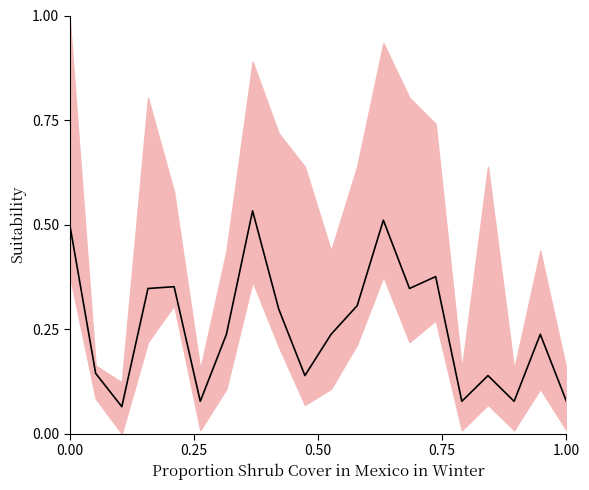

True or false: there are more than 1 points higher than both neighbors.

True